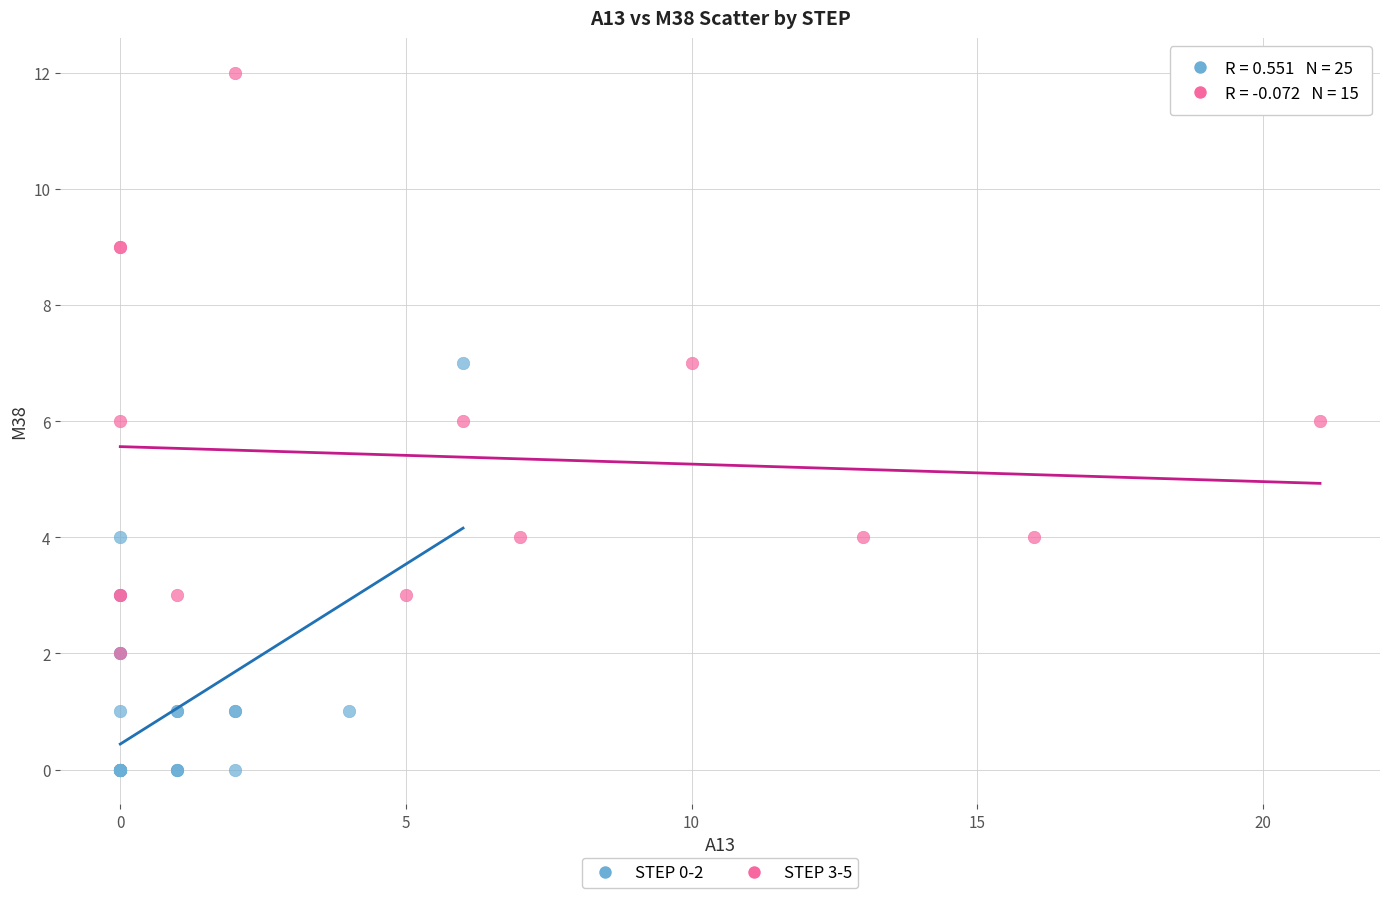

What are all the series names shown in the legend?

STEP 0-2, STEP 3-5